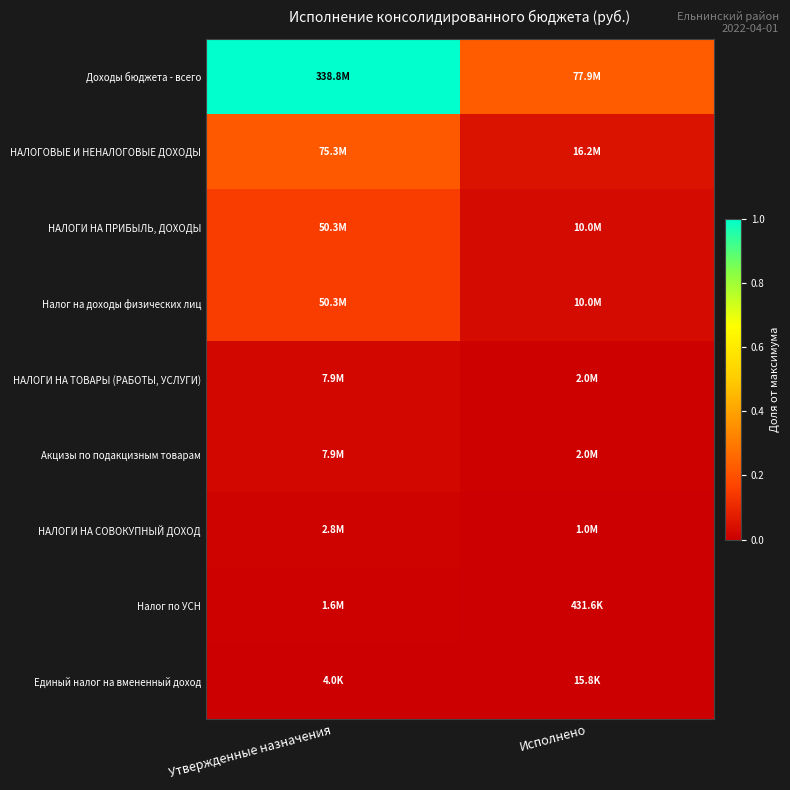

At which category is the sum across all series the highest?

Утвержденные назначения